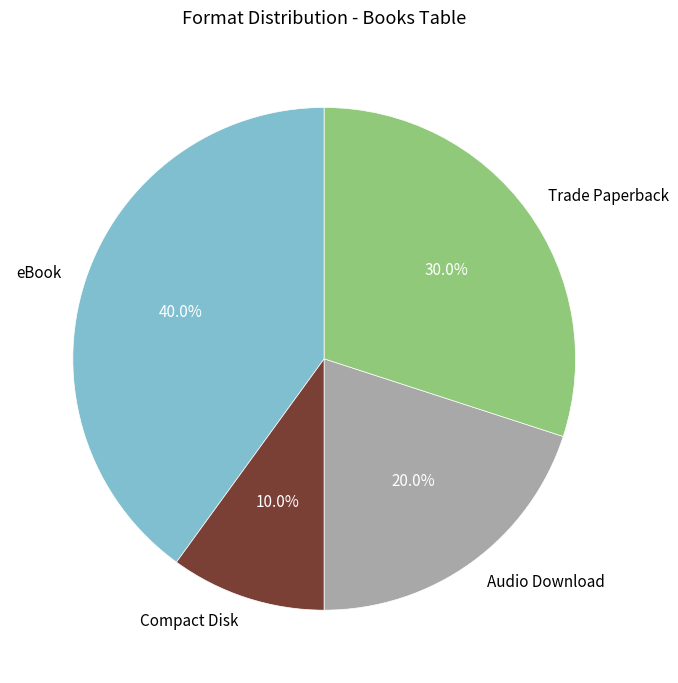

Count the number of slices in the pie.

4